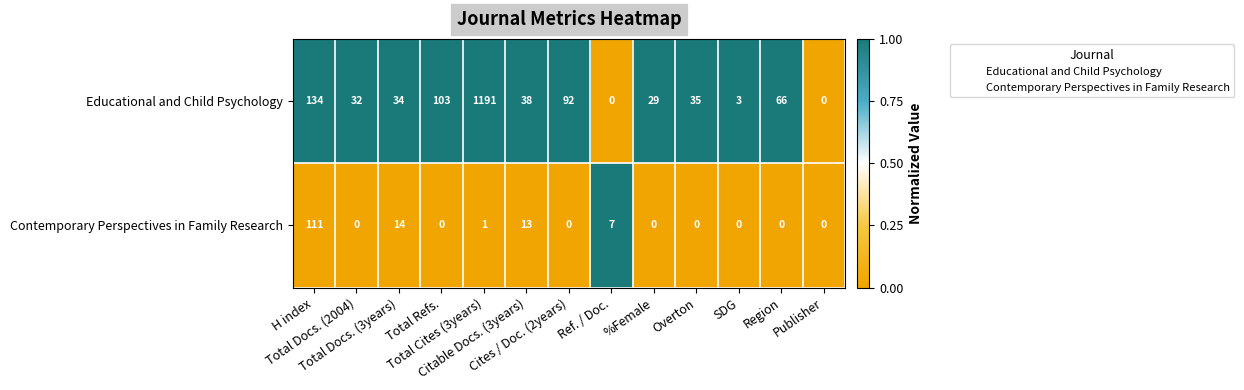

What is the total value across all series at SDG?

3